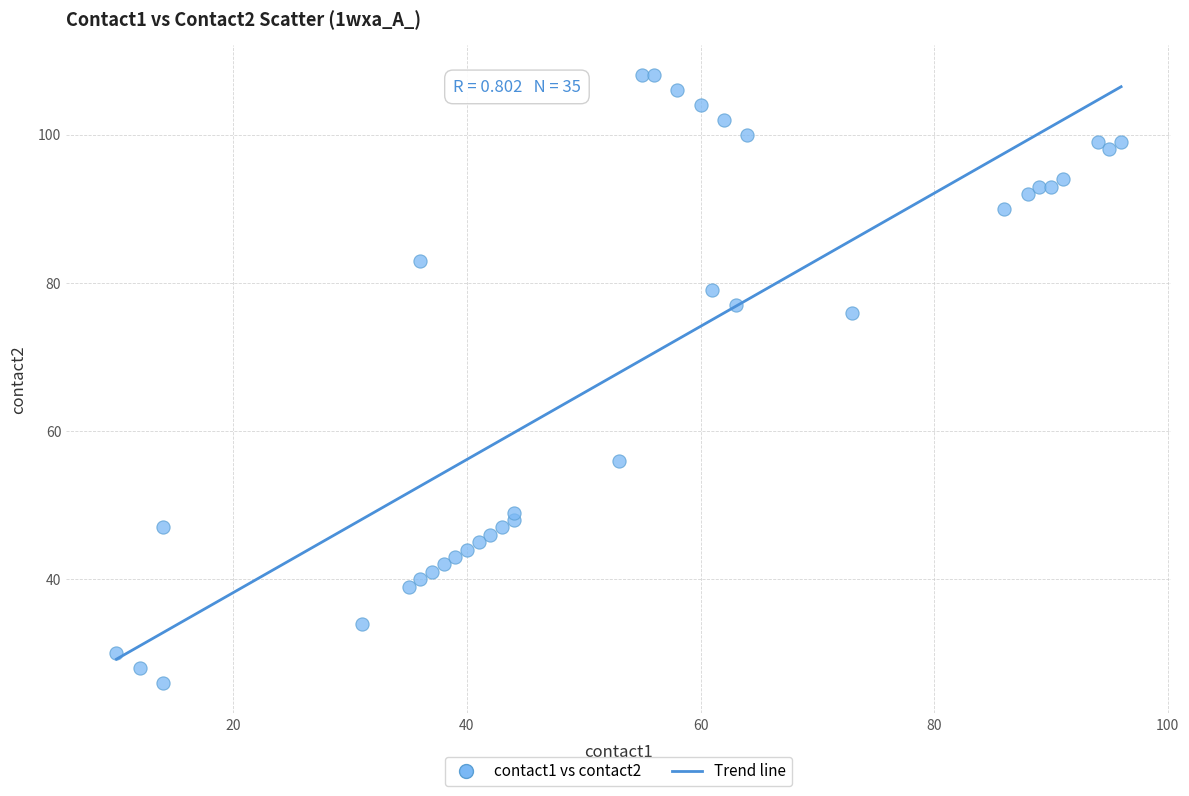

What is the range of Y values (max minus min)?

82